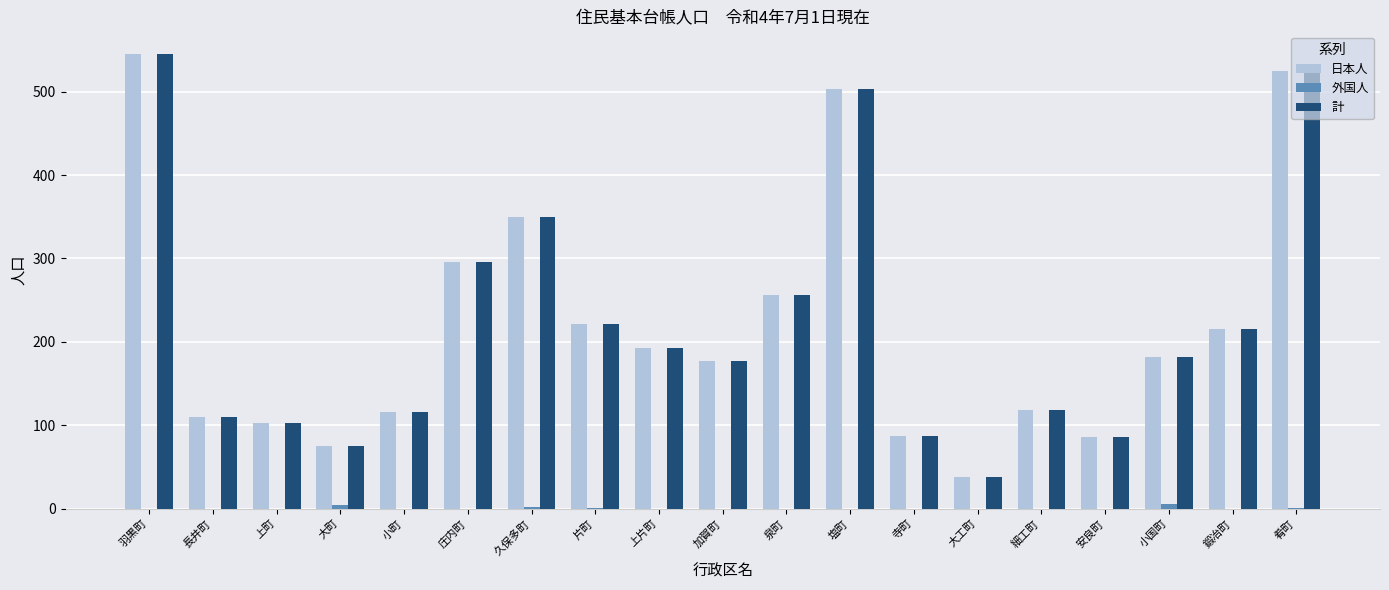

What is the sum of all 計 values?

4196